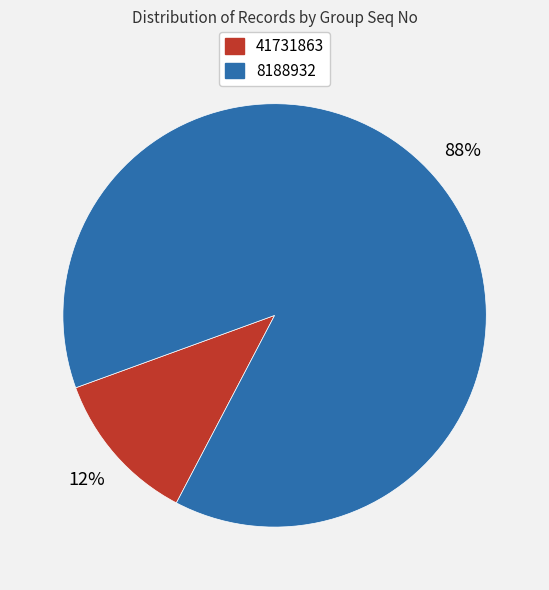

Which has a higher value, 8188932 or 41731863?

8188932